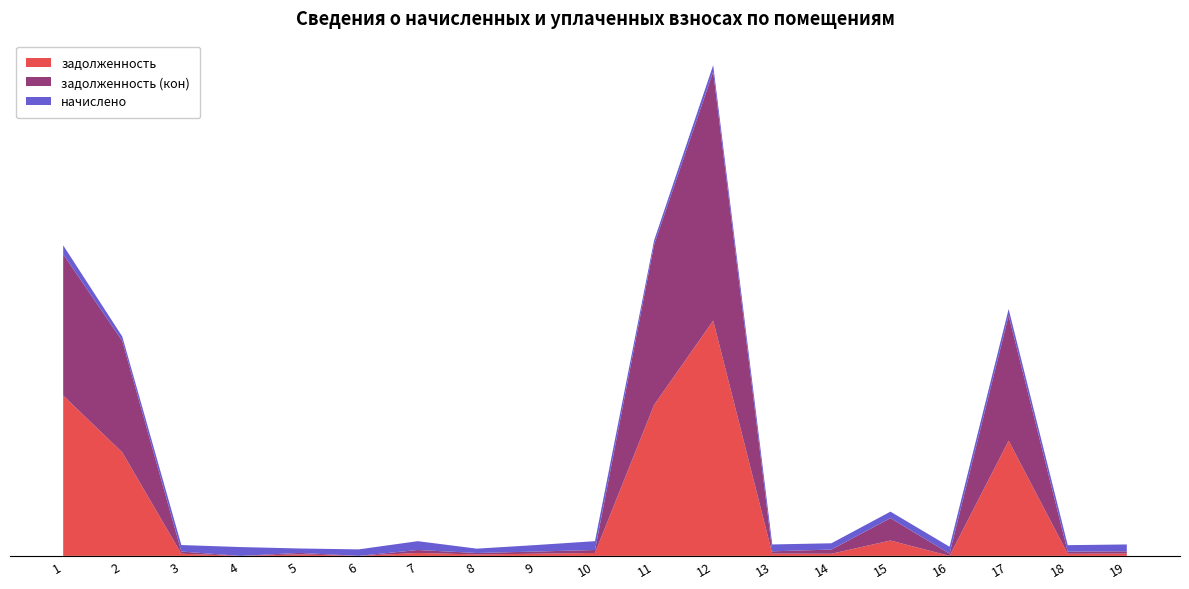

Reading right to left, list all the values displayed in this chart.

задолженность: 19=249.6	18=234.3	17=12579.6	16=0.3	15=1675.5	14=230.8	13=249.6	12=25682.2	11=16485.6	10=321.2	9=236.4	8=157.9	7=321.2	6=0.0	5=161.7	4=0.0	3=236.4	2=11302.9	1=17507.3
задолженность (кон): 19=249.6	18=234.3	17=13668.1	16=249.6	15=2444.5	14=458.7	13=249.6	12=27177.5	11=17470.3	10=321.2	9=236.4	8=157.9	7=321.2	6=0.0	5=161.7	4=0.0	3=236.4	2=12159.9	1=15431.9
начислено: 19=748.9	18=702.8	17=701.2	16=748.9	15=709.1	14=686.9	13=748.9	12=709.1	11=484.9	10=963.5	9=709.1	8=473.8	7=963.5	6=709.1	5=484.9	4=963.5	3=709.1	2=484.9	1=963.5